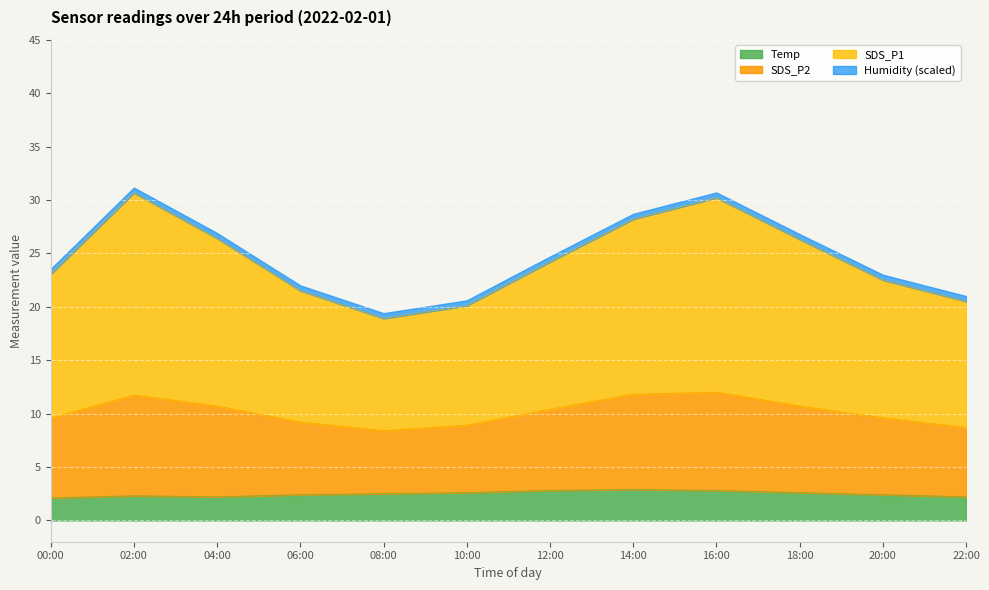

What is the minimum value for Temp?

2.1